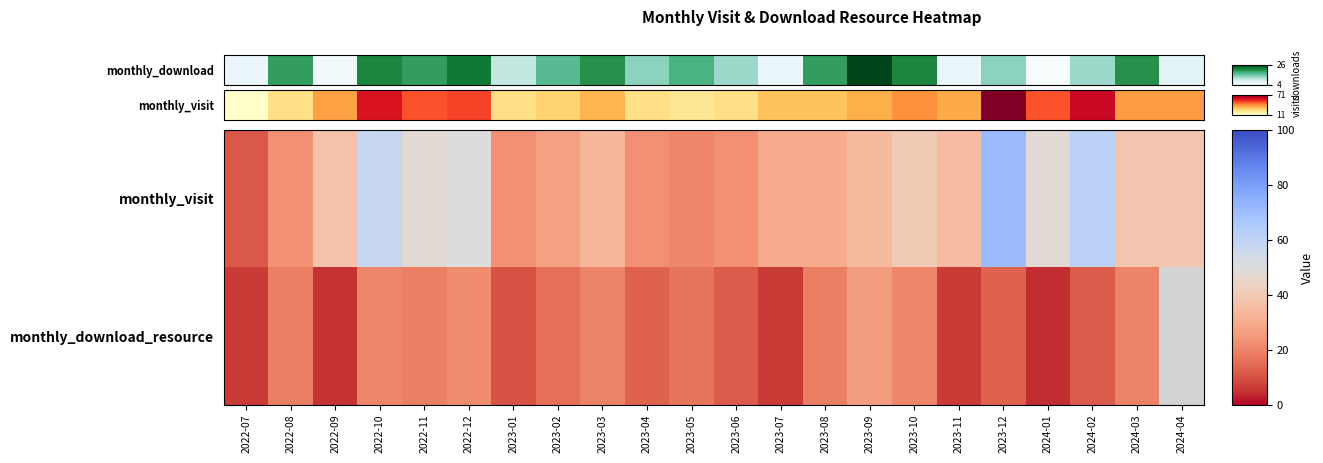

What value does the monthly_download series have at 2023-01?

10.0